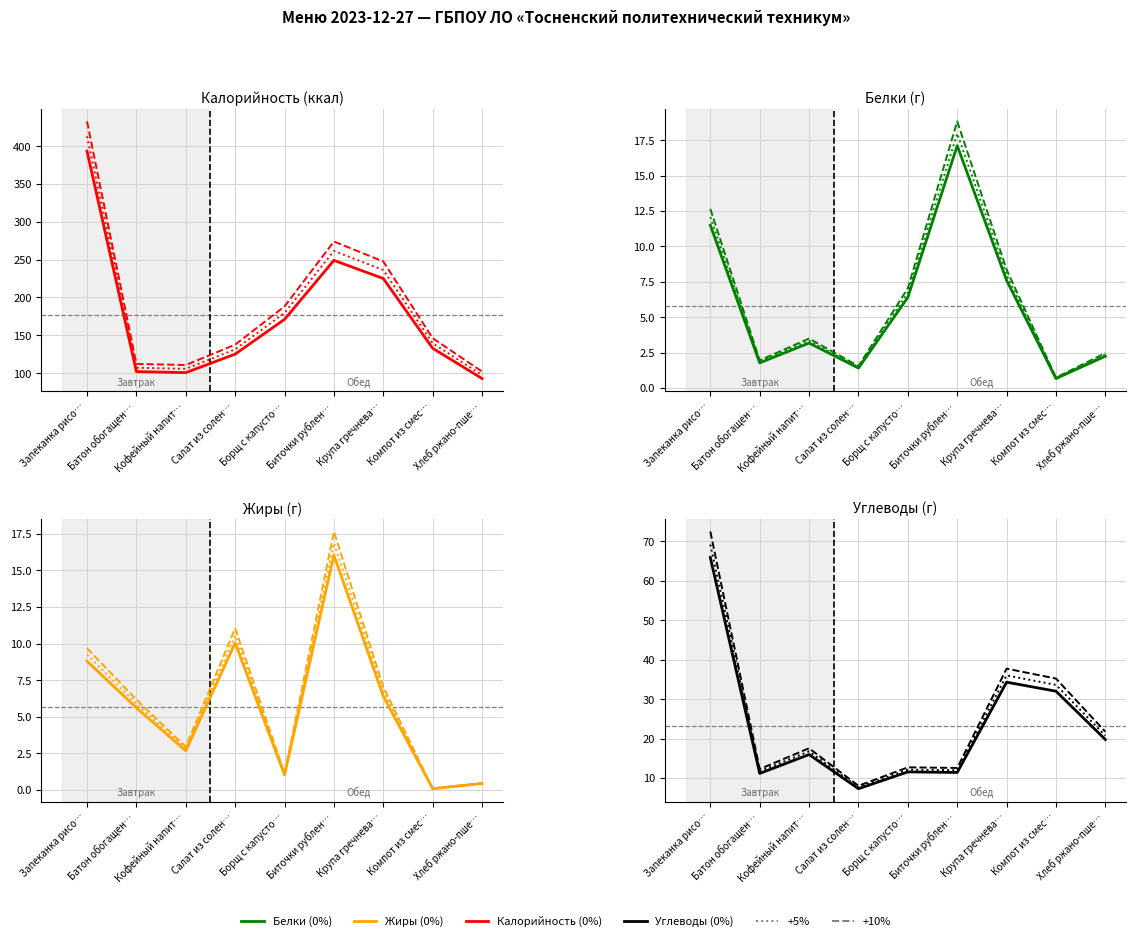

The Белки series shows 6.4 at Борщ с капусто…. True or false?

True